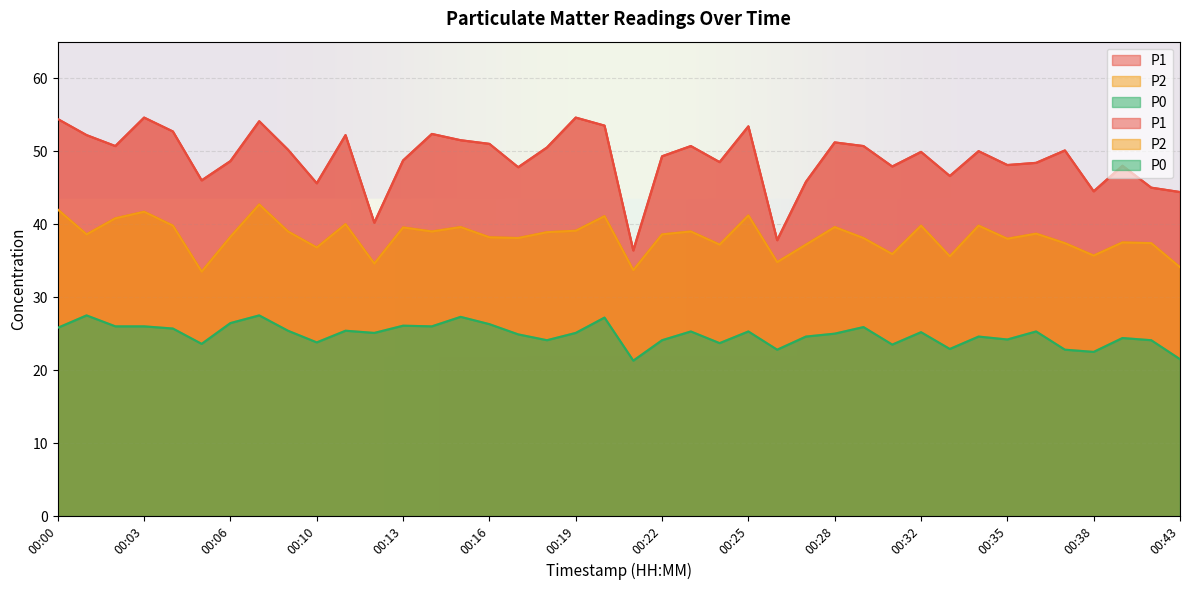

True or false: P1 and P0 intersect in this chart.

False